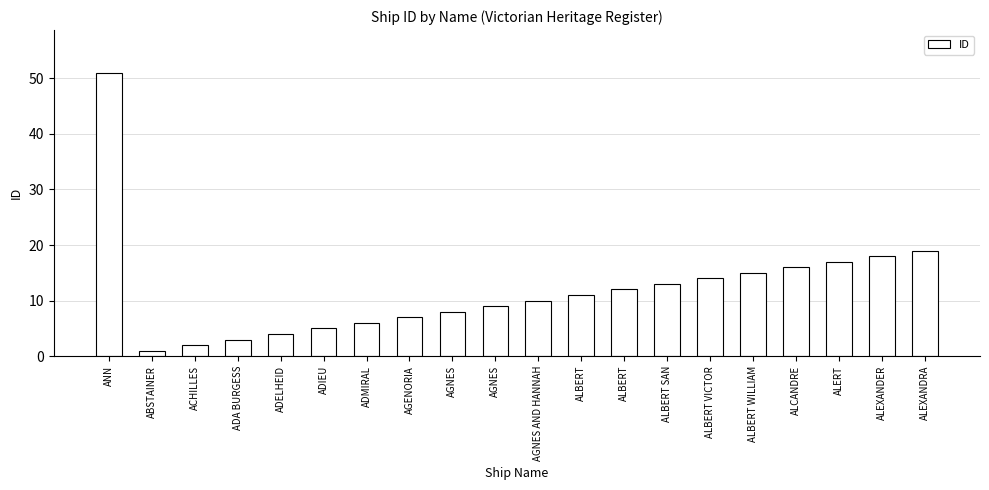

What is the value of the 14th bar from the left?

13